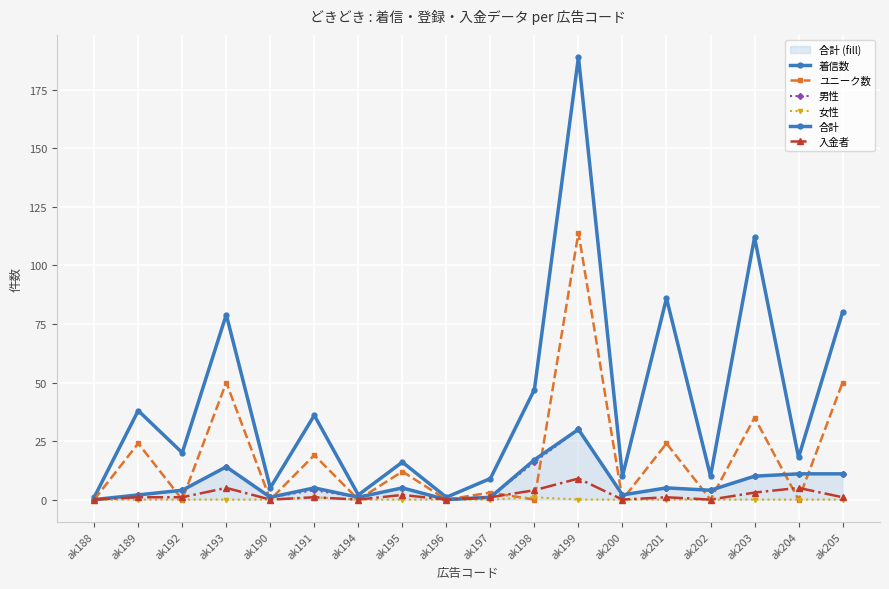

What is the lowest value of the 着信数 series?

1